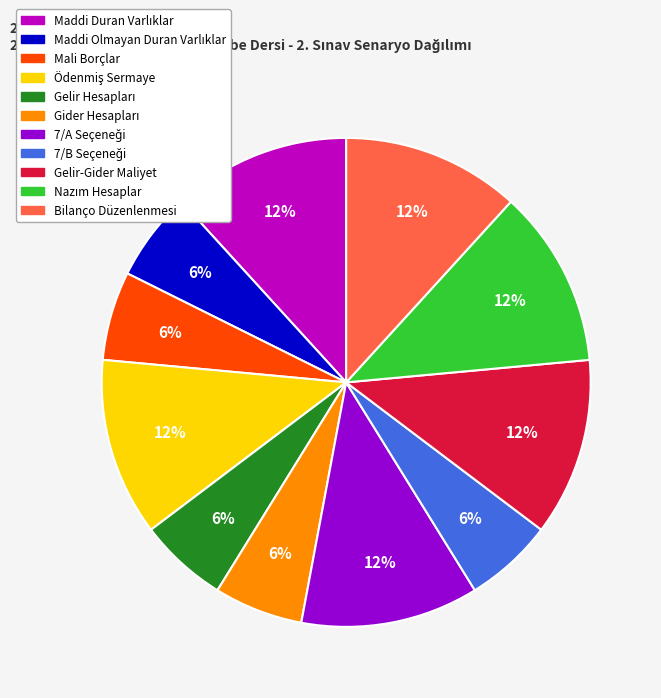

Is it true that Mali Borçlar is 11% of the pie?

False